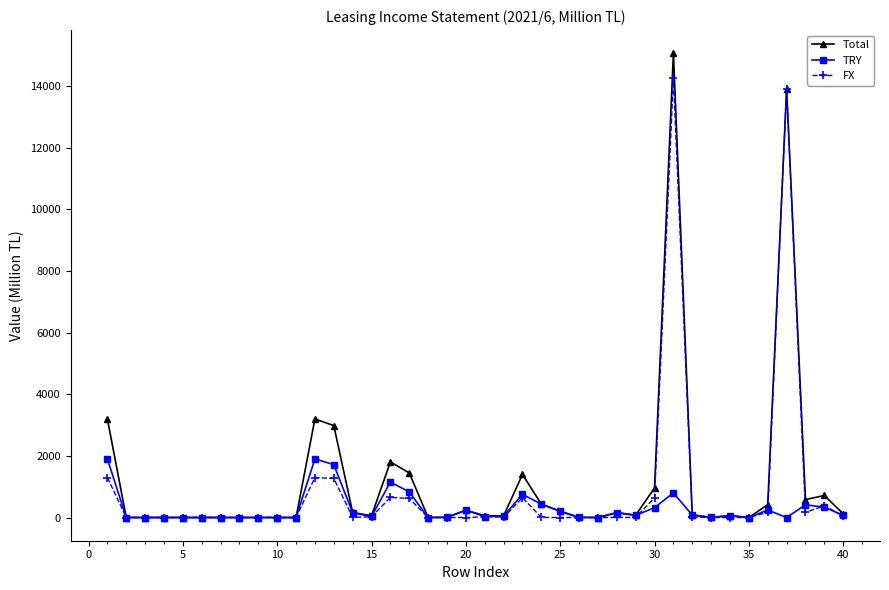

What is the greatest value displayed?

15064